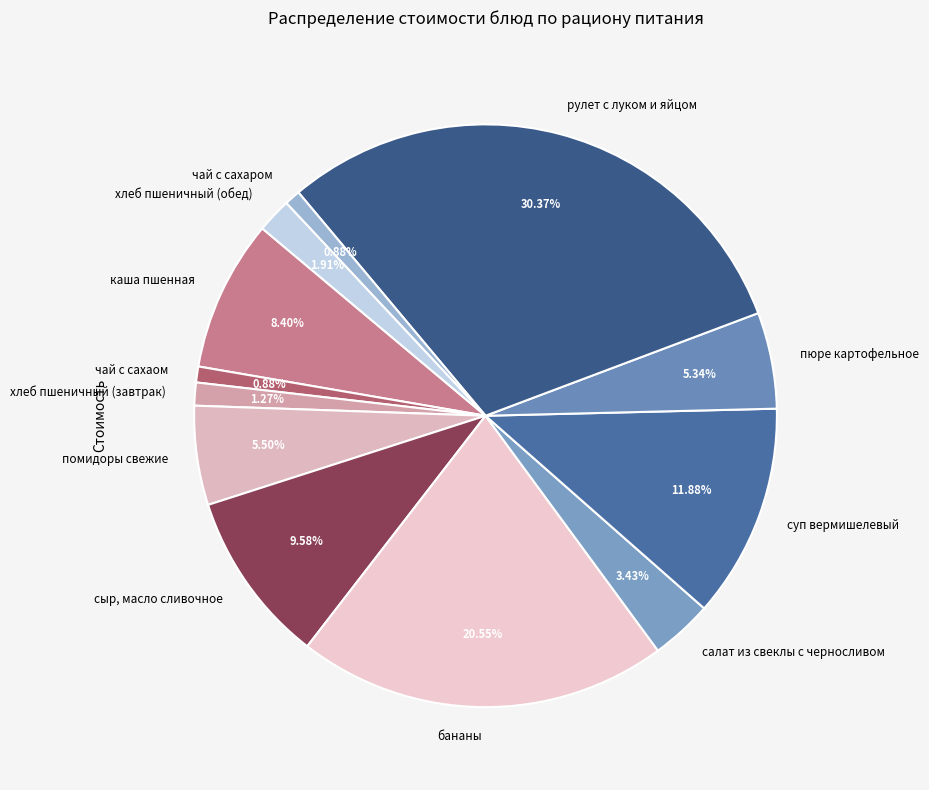

The чай с сахаром slice represents 11% of the pie. True or false?

False